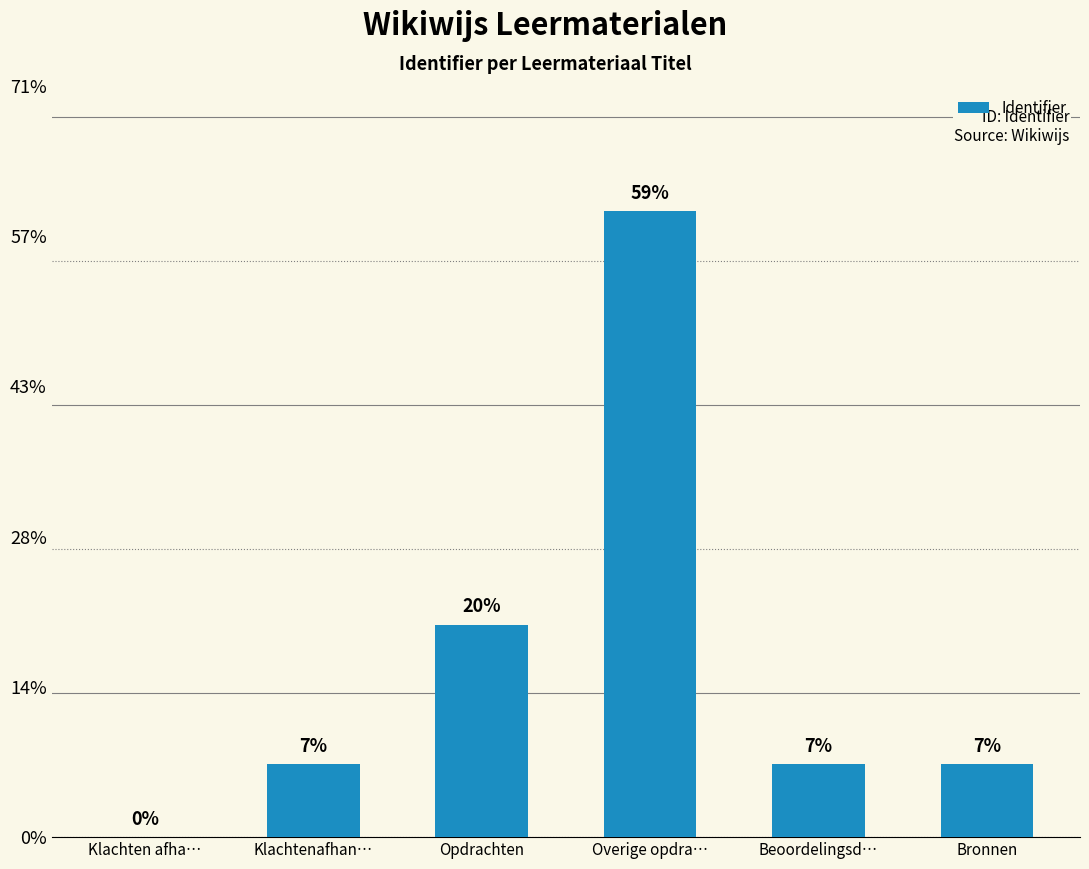

Rank the categories by value from highest to lowest.

Overige opdra…, Opdrachten, Bronnen, Beoordelingsd…, Klachtenafhan…, Klachten afha…